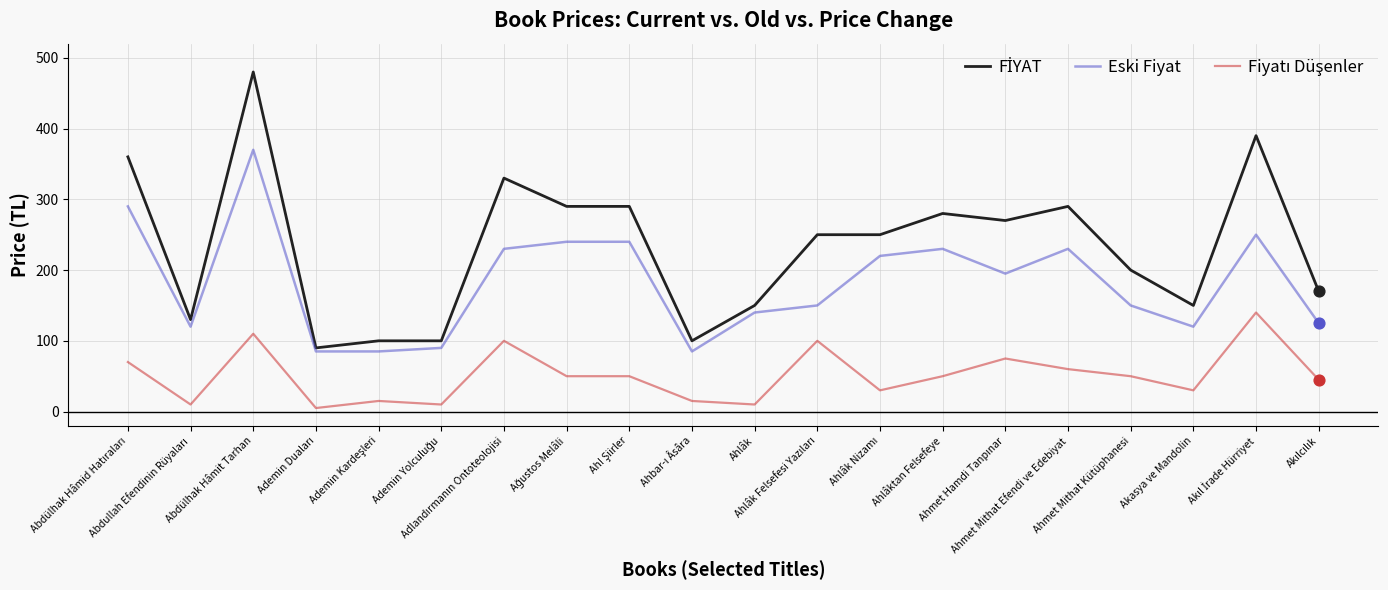

At which category is the sum across all series the highest?

Abdülhak Hâmit Tarhan